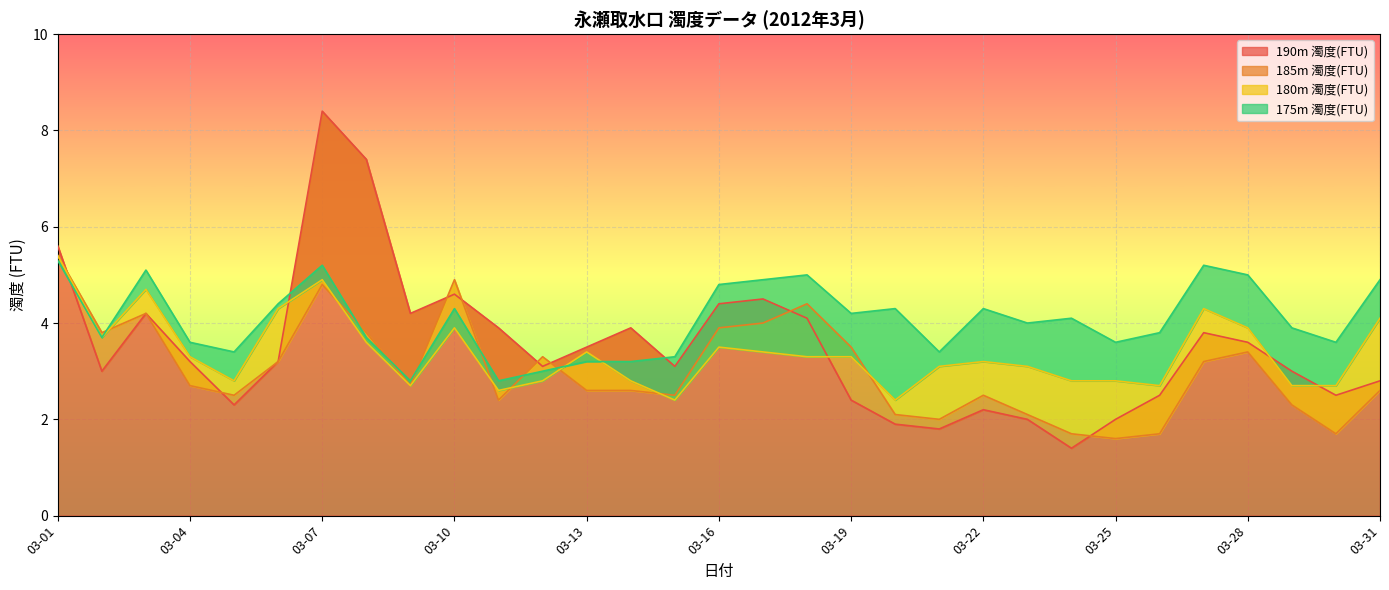

What are all the series names shown in the legend?

190m 濁度(FTU), 185m 濁度(FTU), 180m 濁度(FTU), 175m 濁度(FTU)